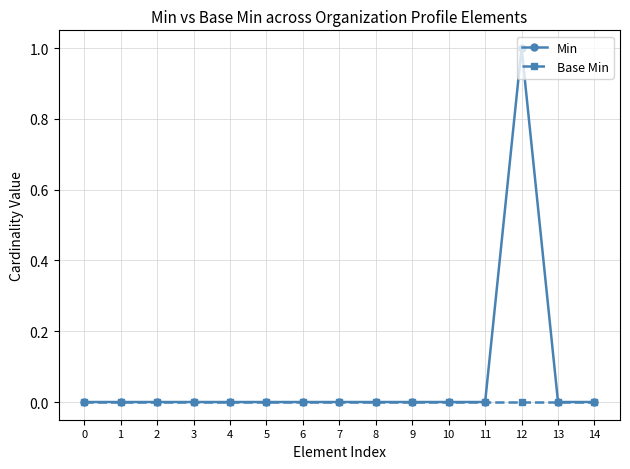

How many data points does each series have?

15